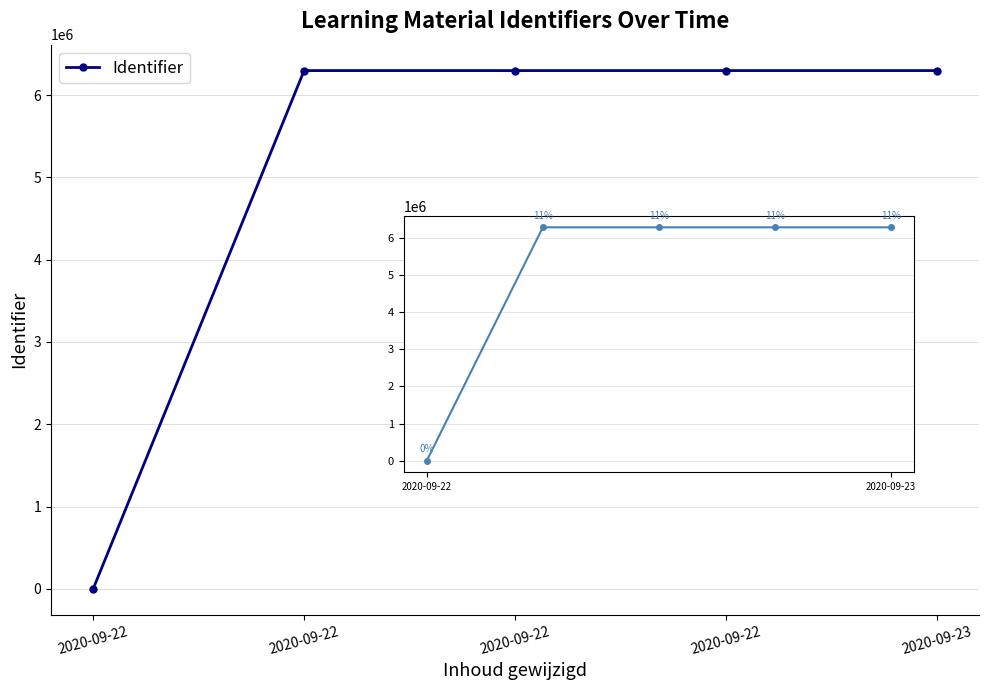

How many distinct data groups are displayed?

1